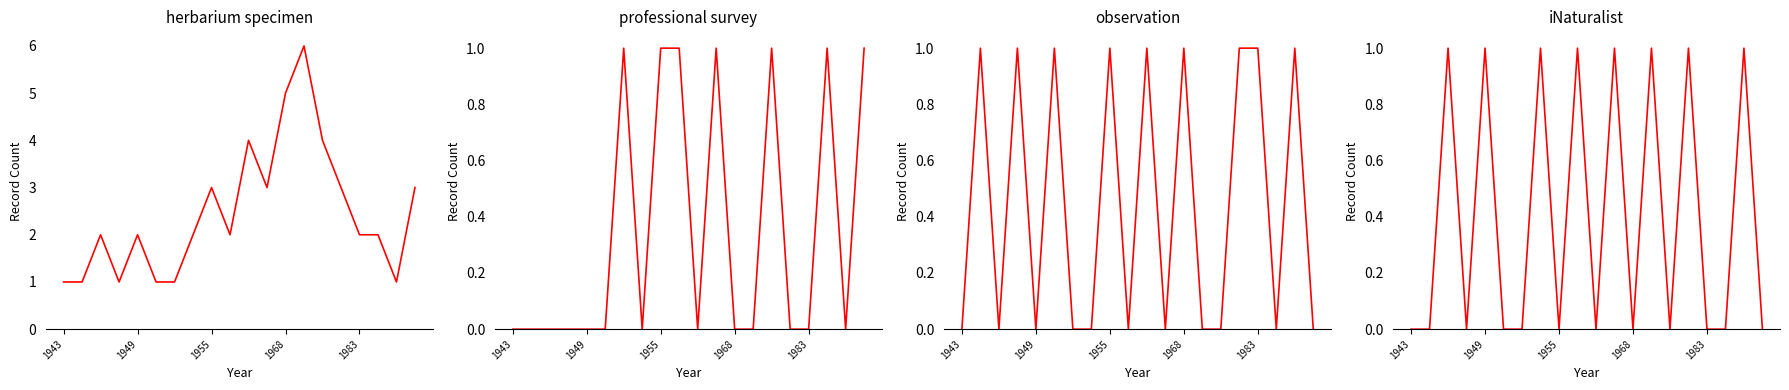

True or false: observation and professional survey cross at least once.

True